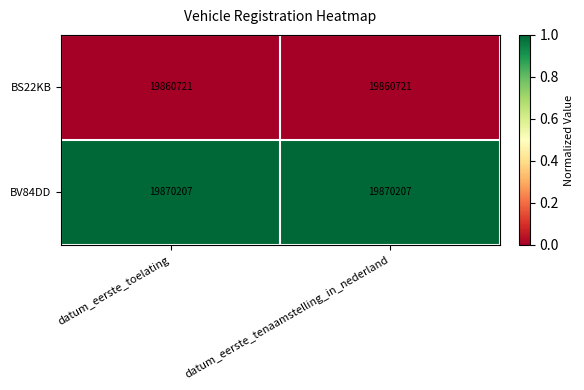

The BV84DD series shows 27154218 at datum_eerste_toelating. True or false?

False